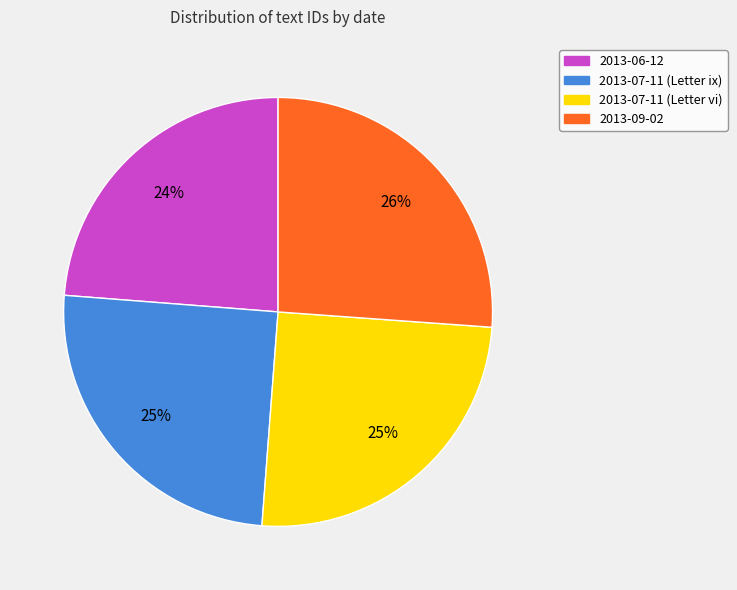

Combined, do 2013-06-12 and 2013-07-11 (Letter ix) account for over 50%?

No